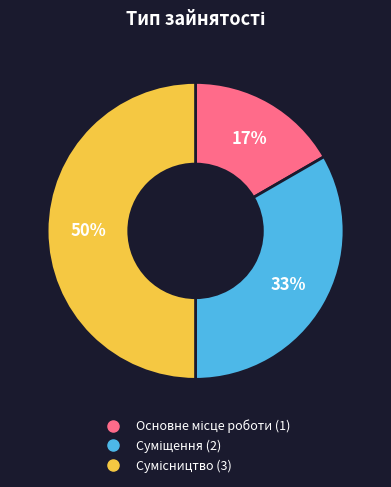

To the nearest percent, what is the average slice percentage?

33%